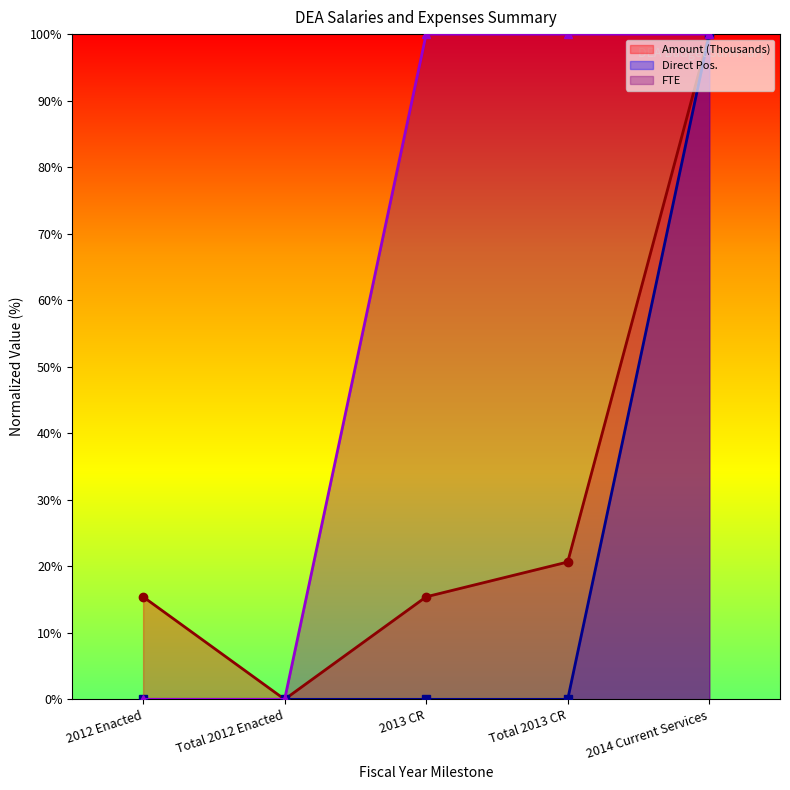

What are all the series names shown in the legend?

Amount (Thousands), Direct Pos., FTE